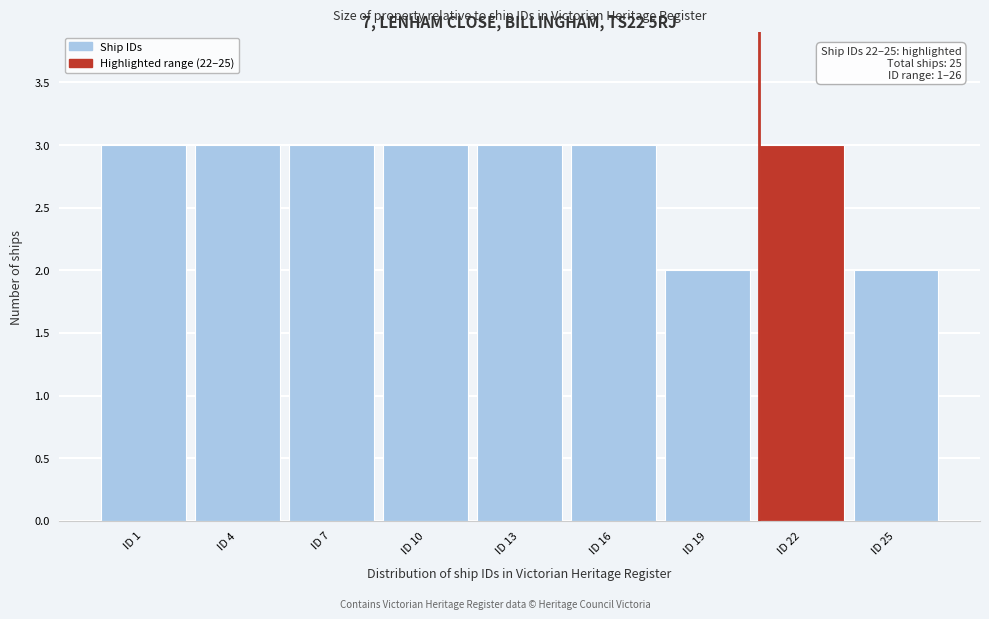

Reading left to right, list all the values displayed in this chart.

3	3	3	3	3	3	2	3	2